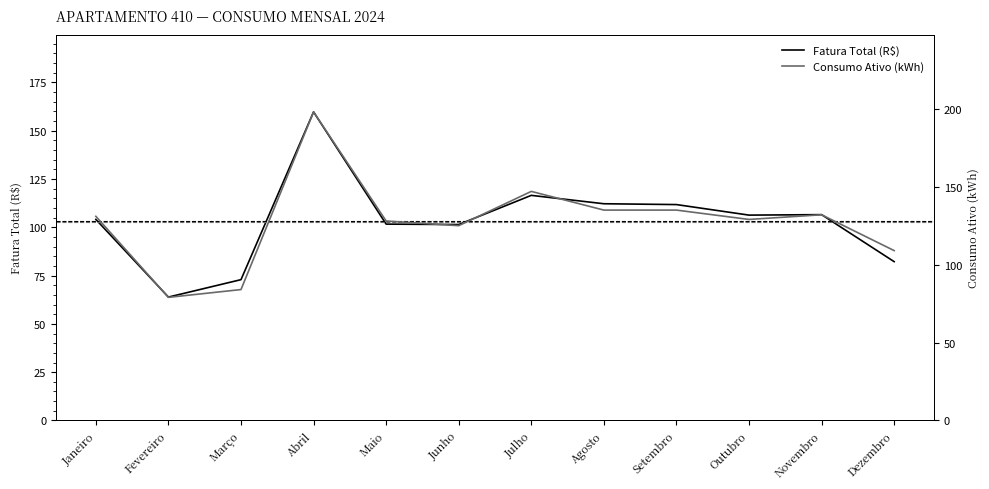

True or false: Fatura Total (R$) and Consumo Ativo (kWh) intersect in this chart.

False